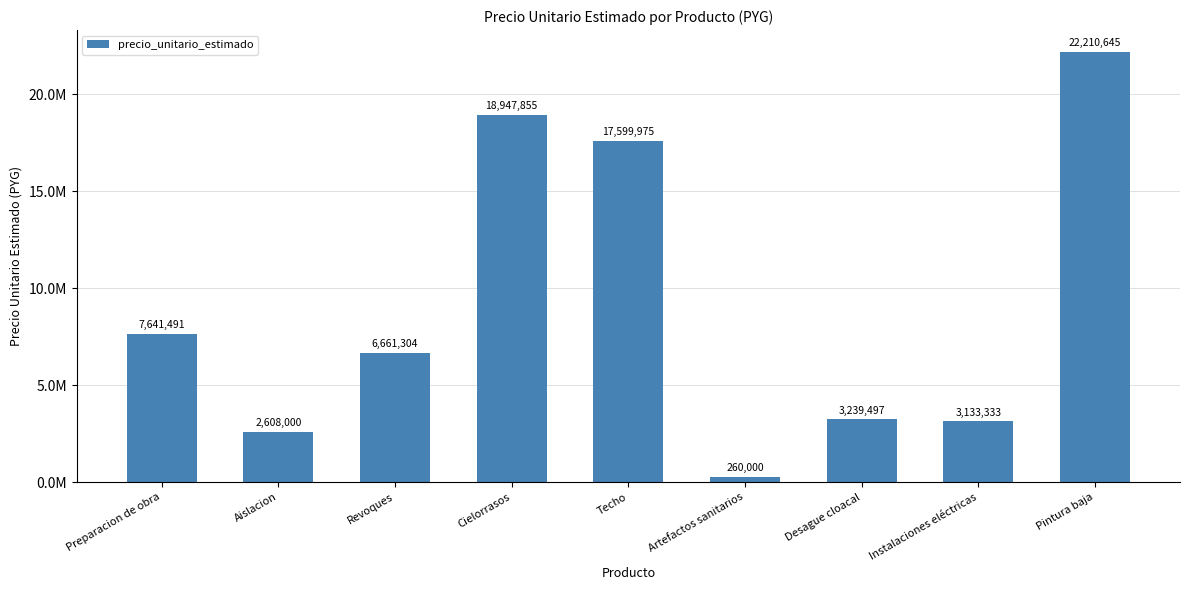

Reading left to right, list all the values displayed in this chart.

7641491	2608000	6661304	18947855	17599975	260000	3239497	3133333	22210645